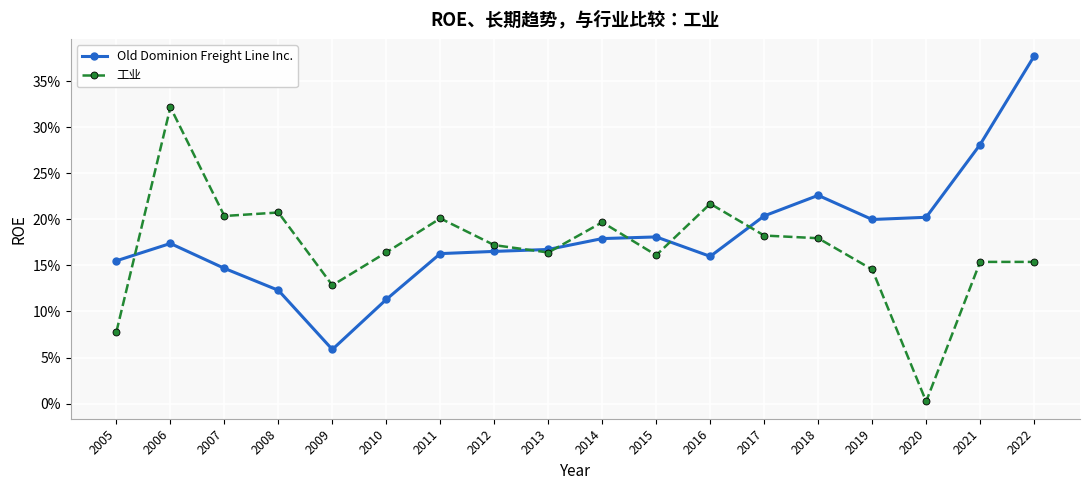

What is the value of the 工业 point at the 4th from the left?

0.2